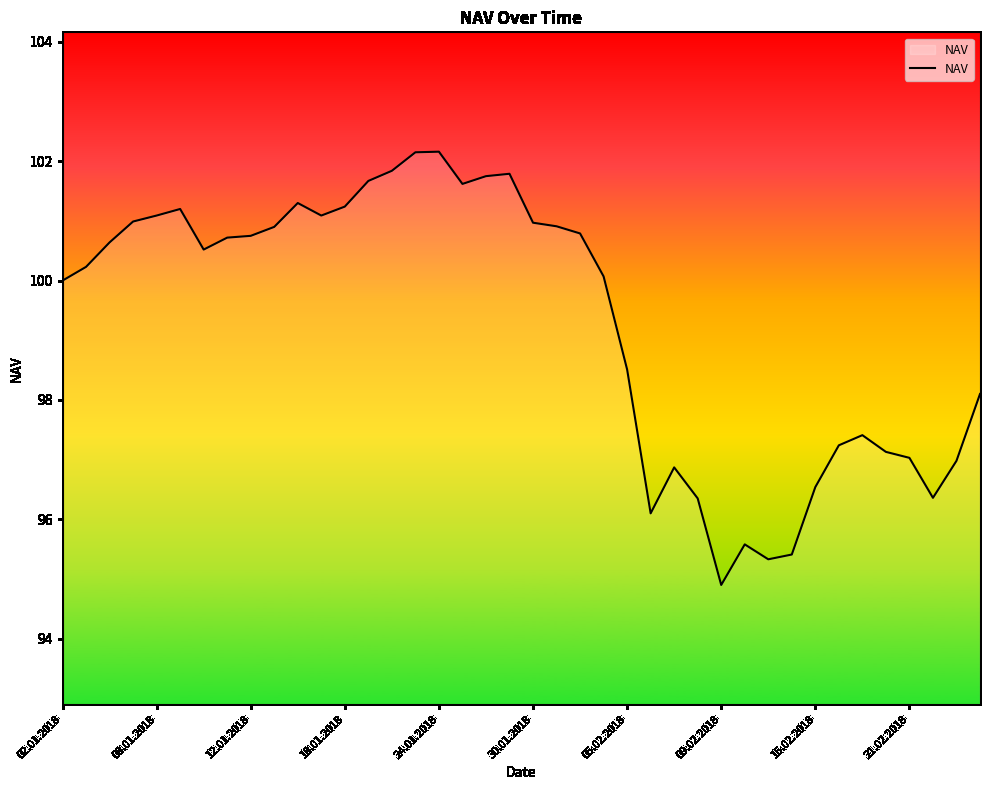

What is the minimum value shown in the chart?

94.9